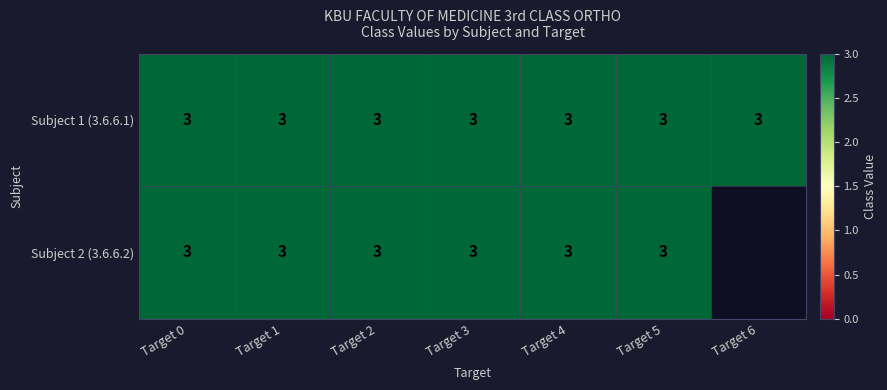

True or false: Subject 1 has a value of 4 at 1.

False